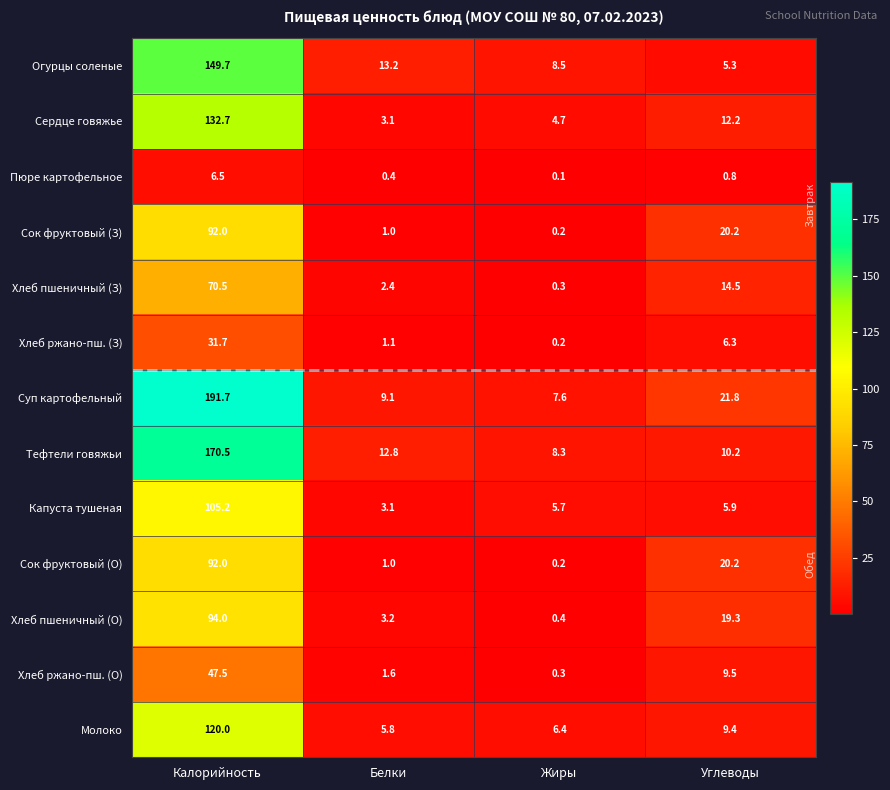

What is the total value across all series at Углеводы?

155.6